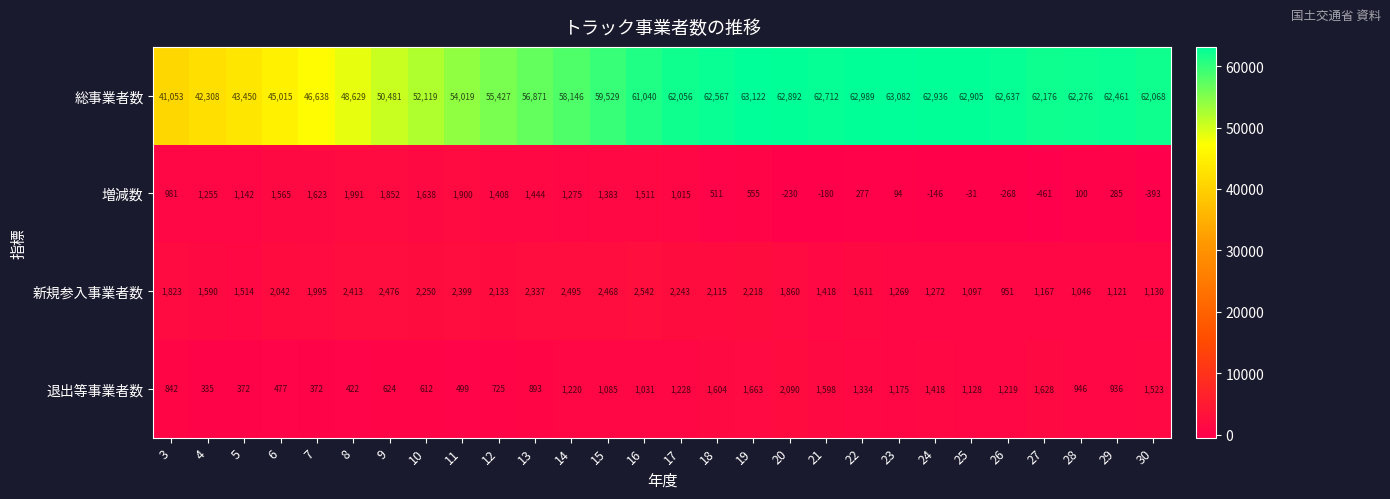

What is the sum of the 総事業者数 values at 14 and 21?

120858